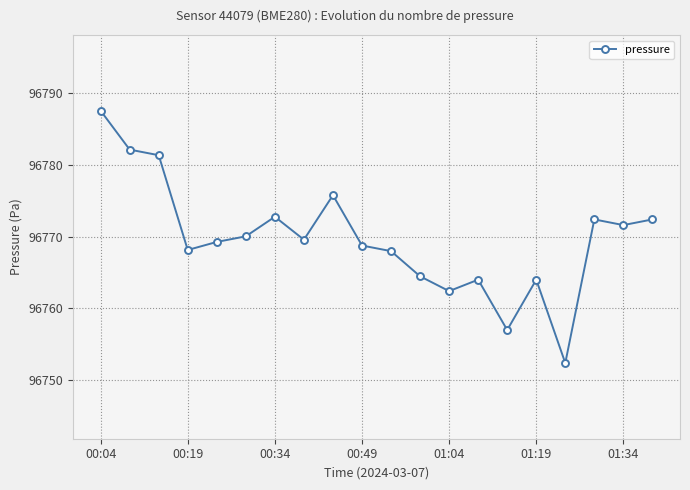

What is the difference between the maximum and second lowest values?

30.5